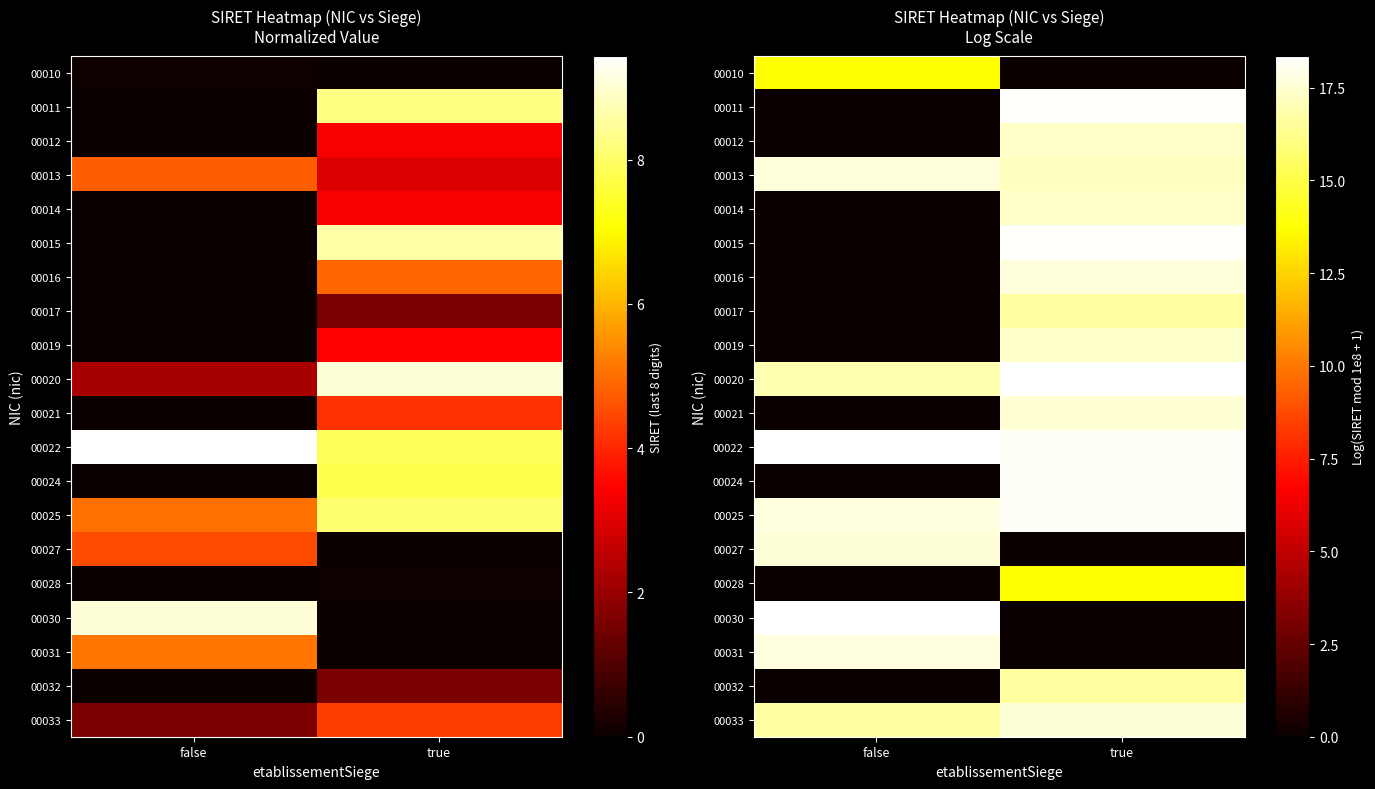

Which category has the highest value across all series?

false